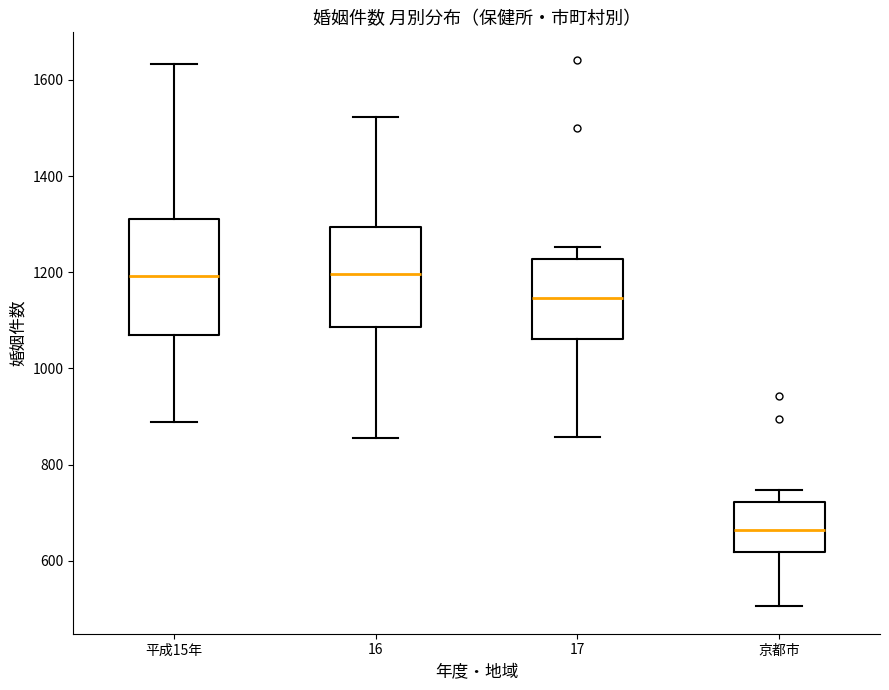

Which box's median line is the lowest?

京都市